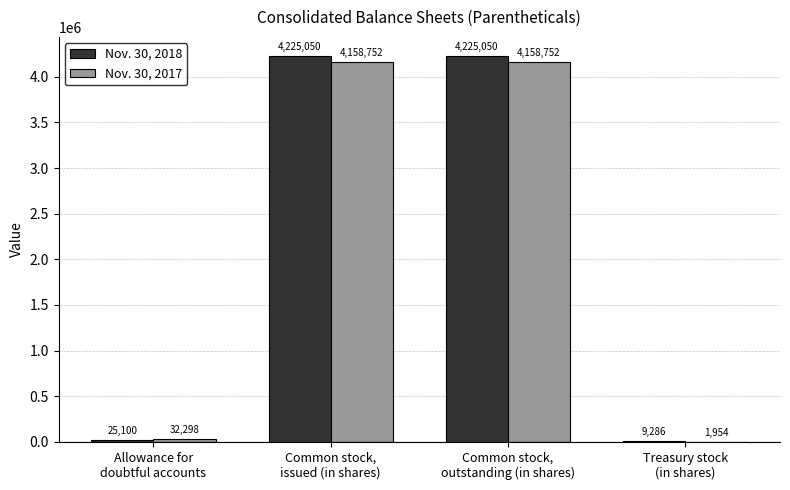

How many groups of bars are there?

4